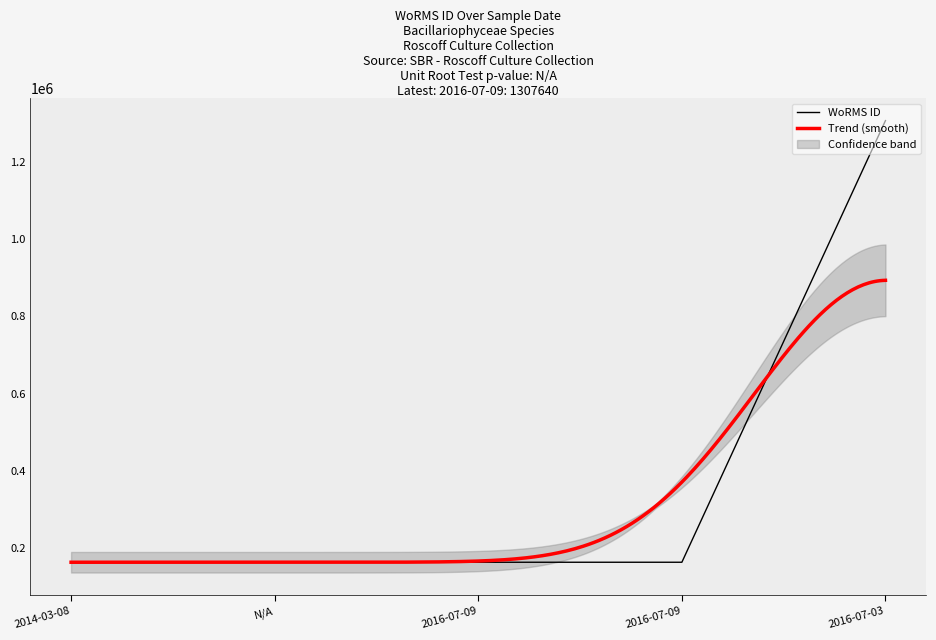

Reading left to right, transcribe all the data shown in this chart.

2014-03-08=162927	N/A=162927	2016-07-09=162927	2016-07-09=162927	2016-07-03=1307640